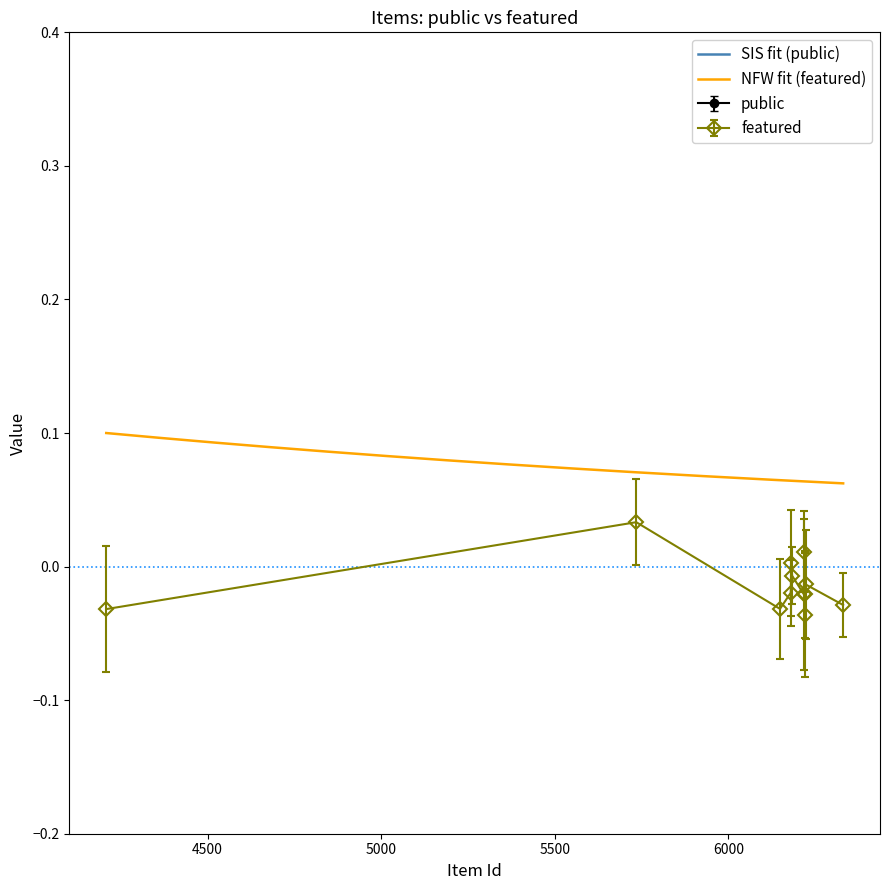

In featured, how many points are higher than both neighbors (excluding endpoints)?

4